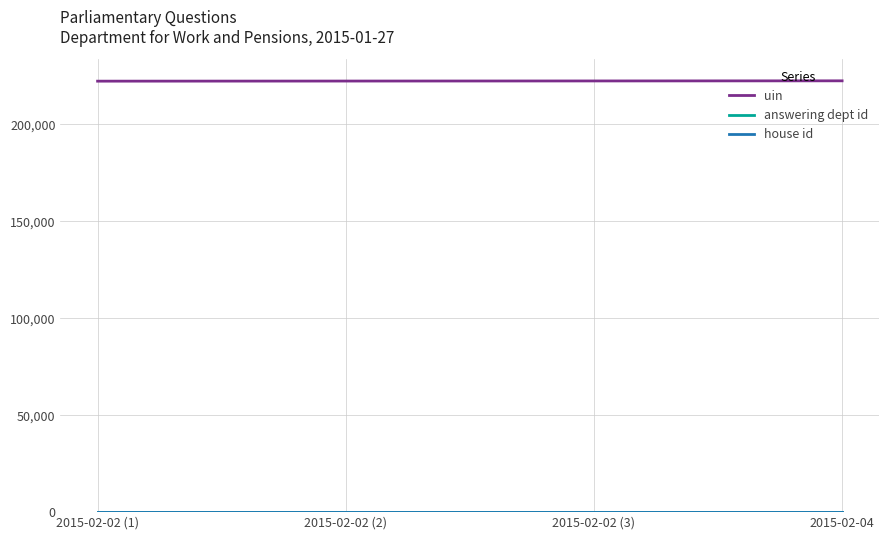

Which series has the largest total across all categories?

uin